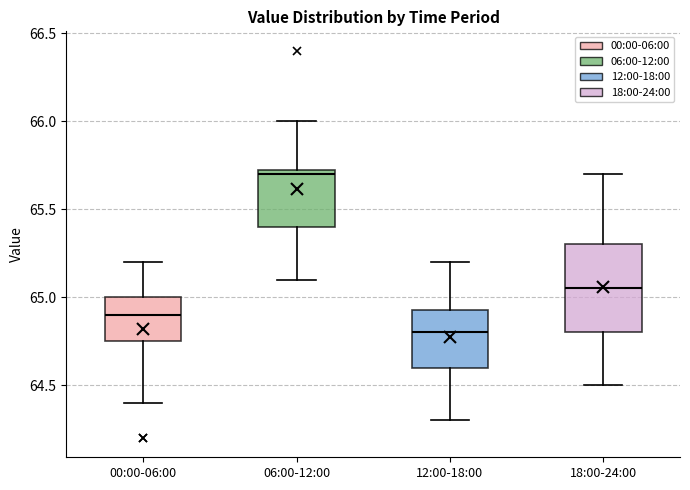

Which box has the lowest median line?

12:00-18:00